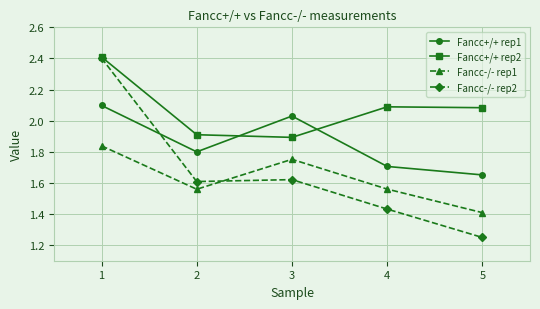

At which category does Fancc-/- rep1 reach its first local peak?

3